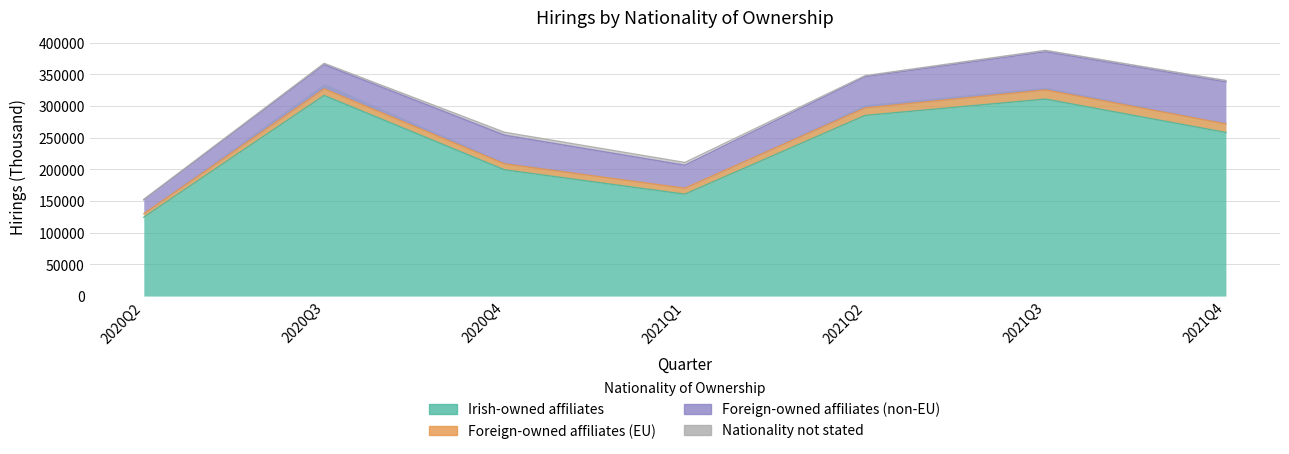

True or false: Foreign-owned affiliates (non-EU) and Foreign-owned affiliates (EU) intersect in this chart.

False